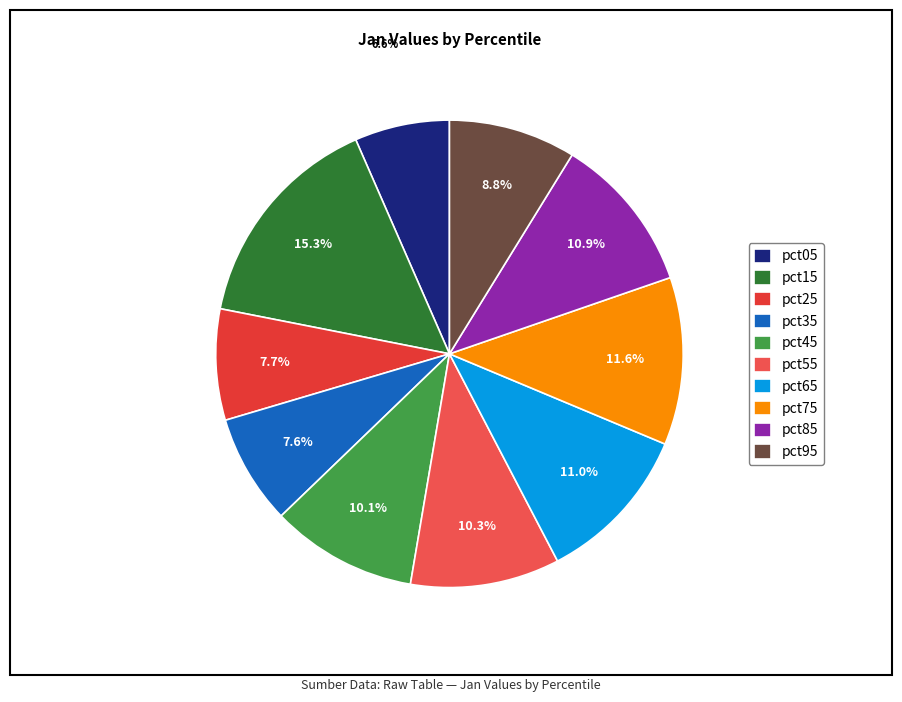

Which slice is the smallest?

pct05